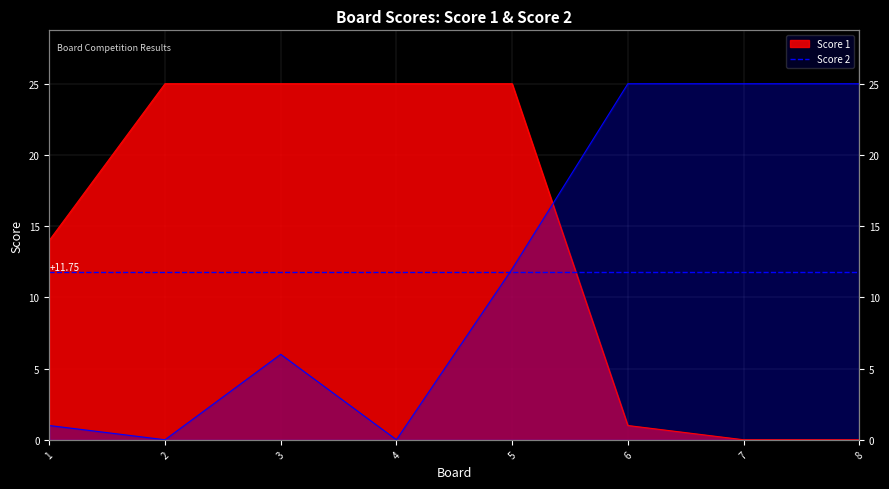

How many intersections are there between Score 1 and Score 2?

1